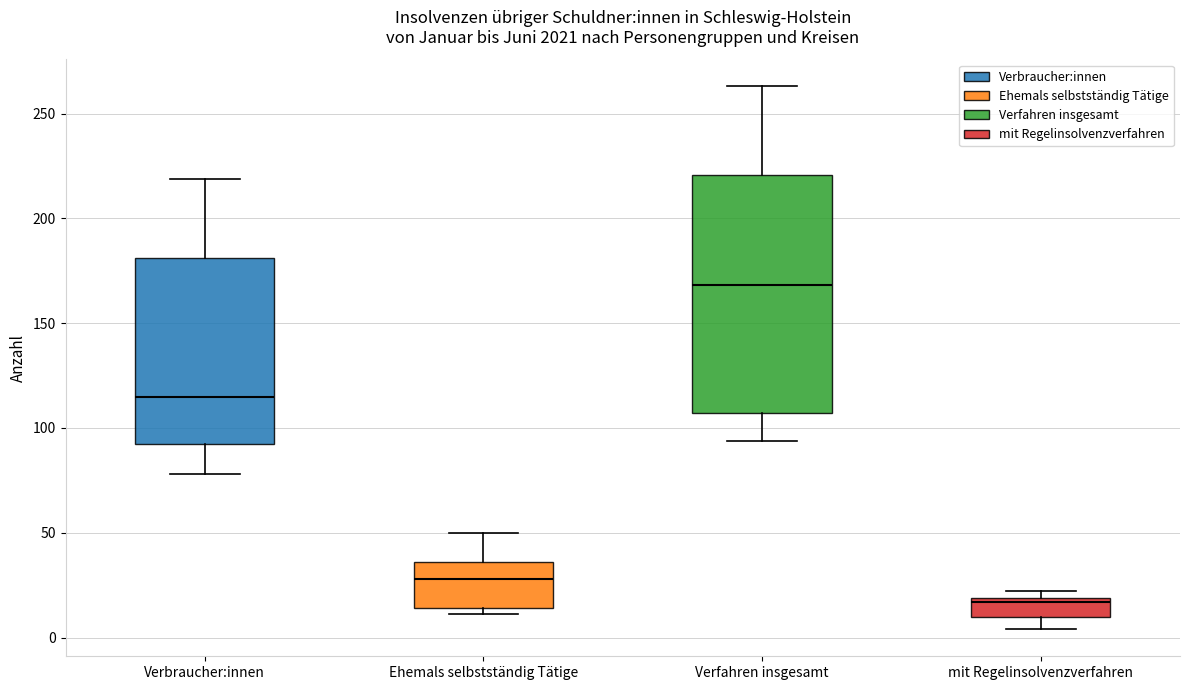

Where does the median line of the box for mit Regelinsolvenzverfahren sit on the y-axis? The values are not printed on the chart, so give them approximately, as read against the axis.

15